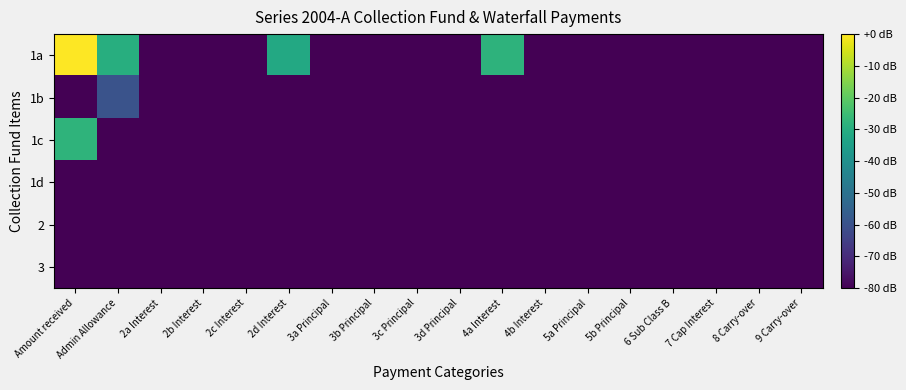

How many data points does each series have?

18